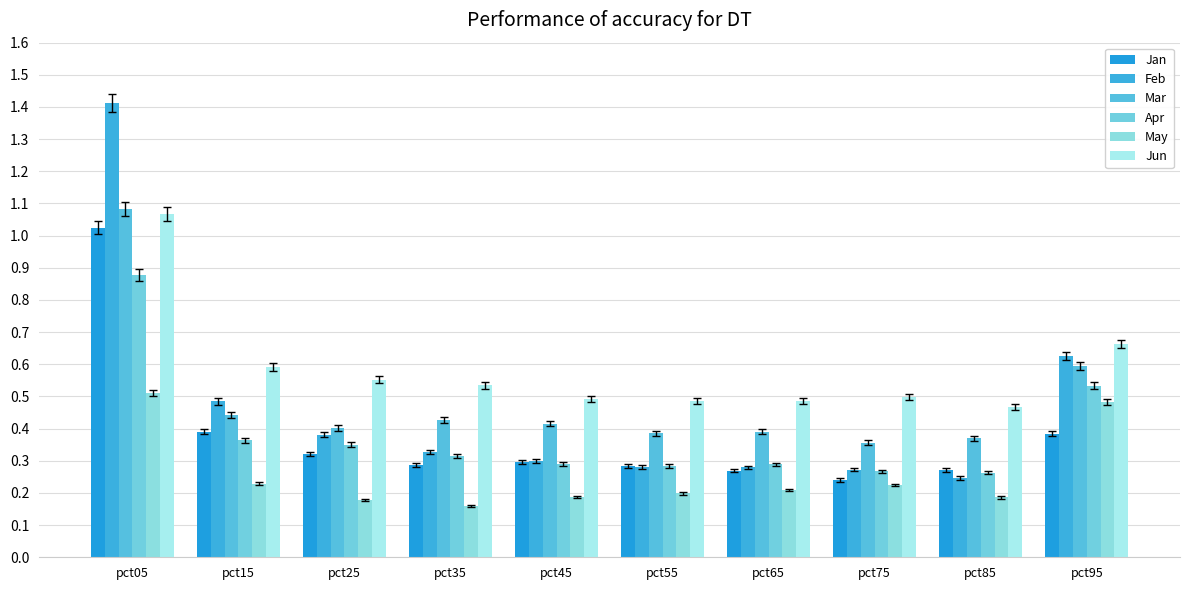

Count the number of data series in this chart.

6